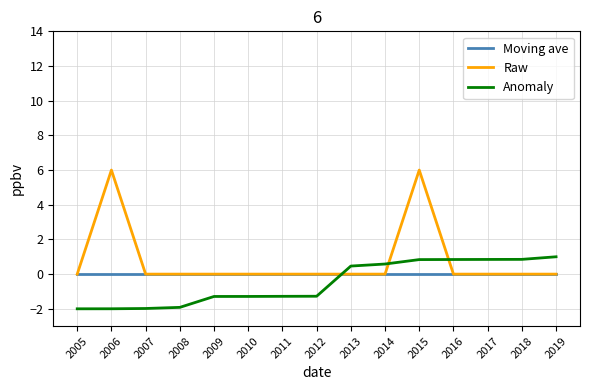

Count the number of categories in the chart.

15